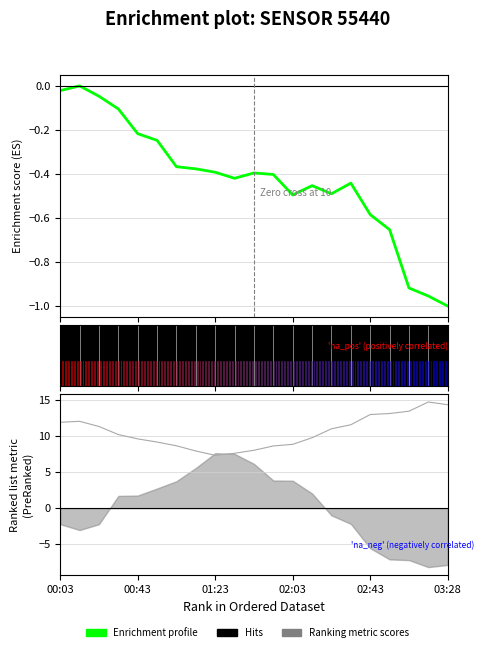

The chart shows a value of -0.7 at 17. True or false?

True